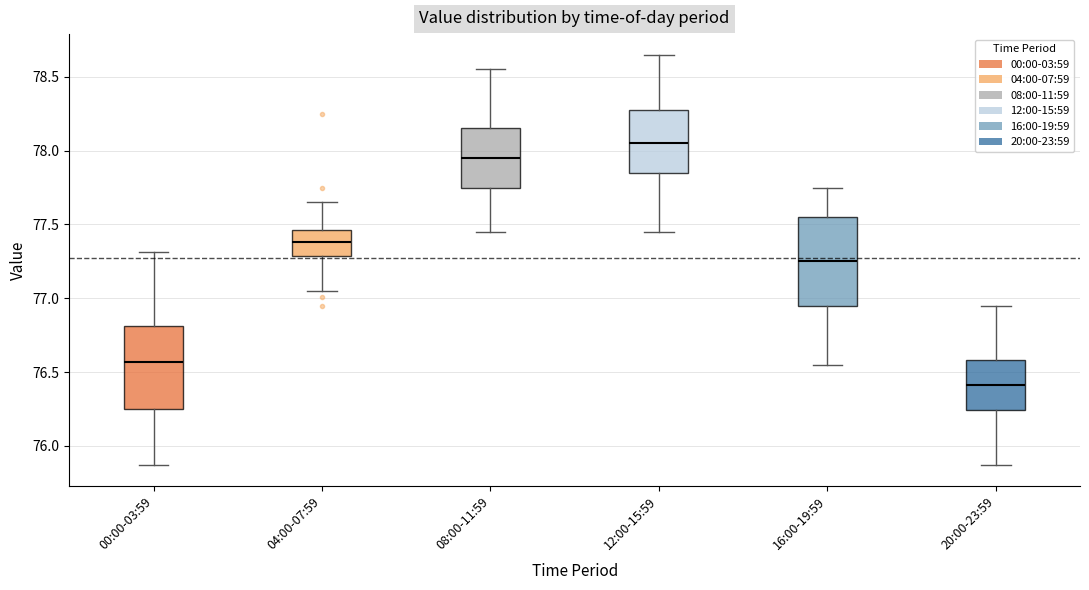

Where is the lower edge of the box for 16:00-19:59 on the y-axis? The values are not printed on the chart, so give them approximately, as read against the axis.

76.95